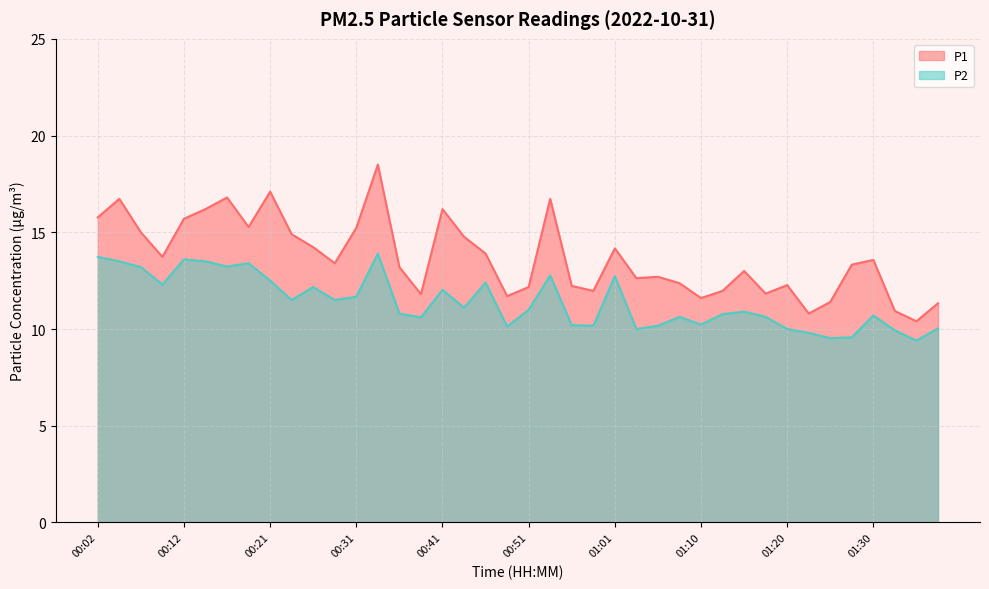

What is the label of the 4th point from the left?

00:09